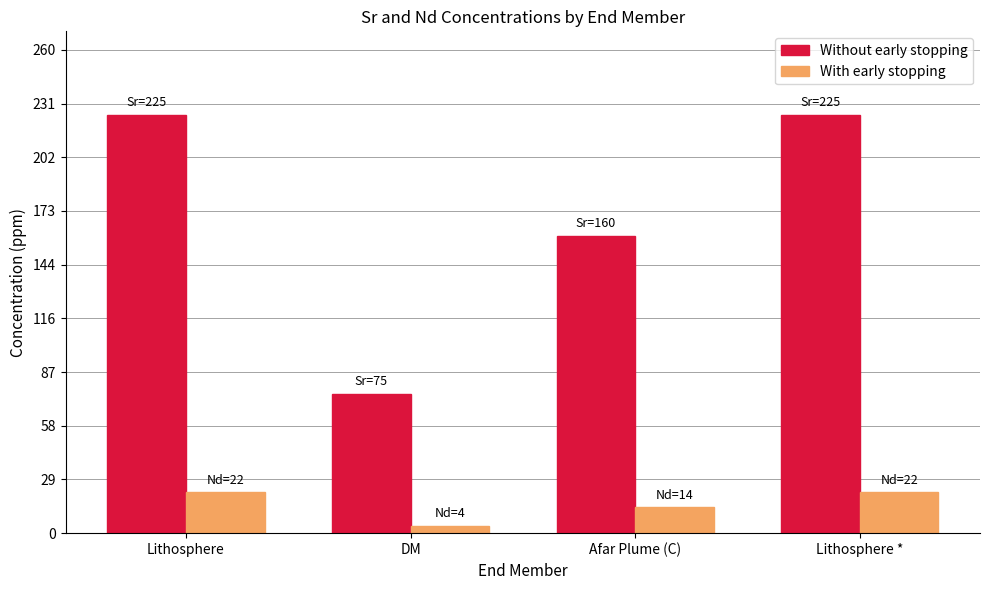

What is the spread (max minus min) of values at Lithosphere *?

203